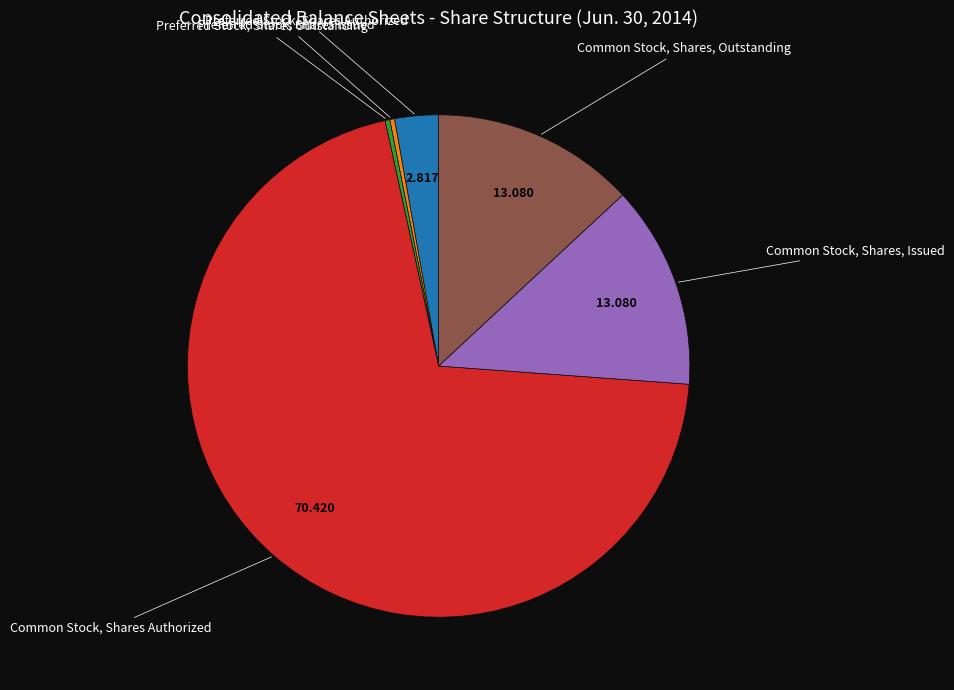

How many segments does this pie chart have?

6